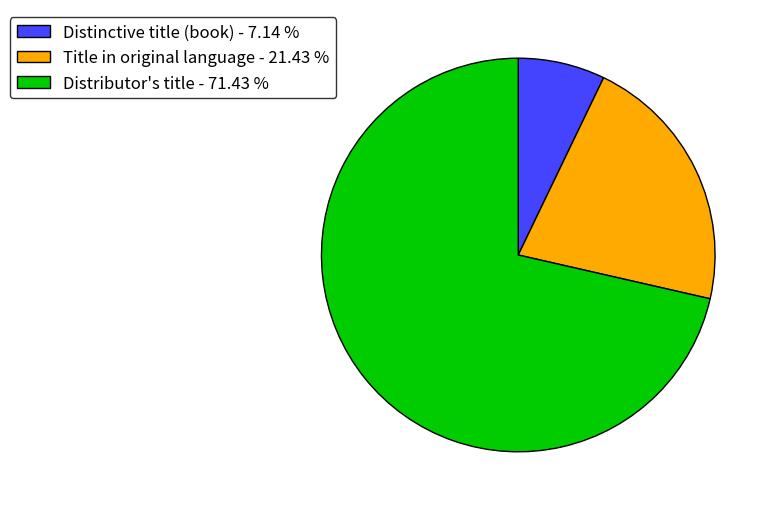

Is Distributor's title the majority of the pie?

Yes